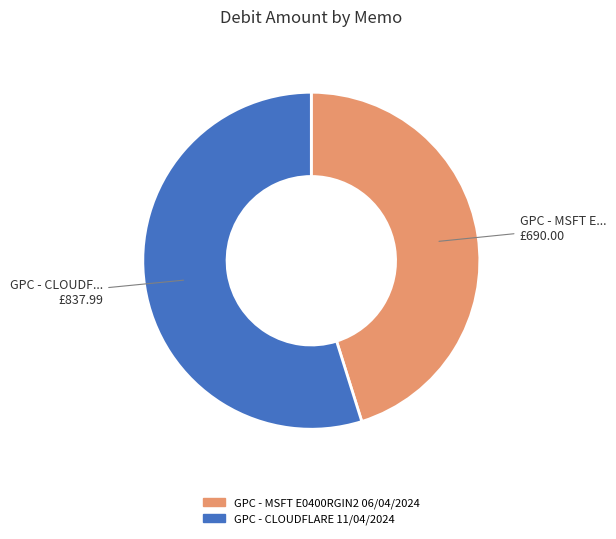

True or false: GPC - CLOUDFLARE 11/04/2024 accounts for 55% of the total.

True